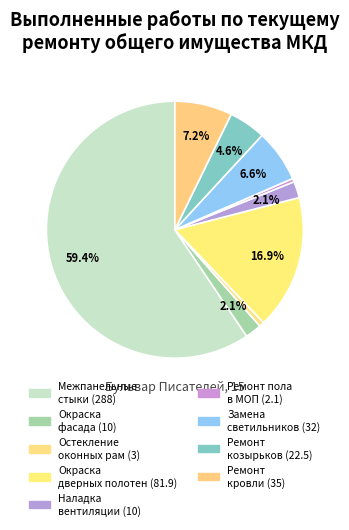

What is the majority slice?

Ремонт межпанельных стыков